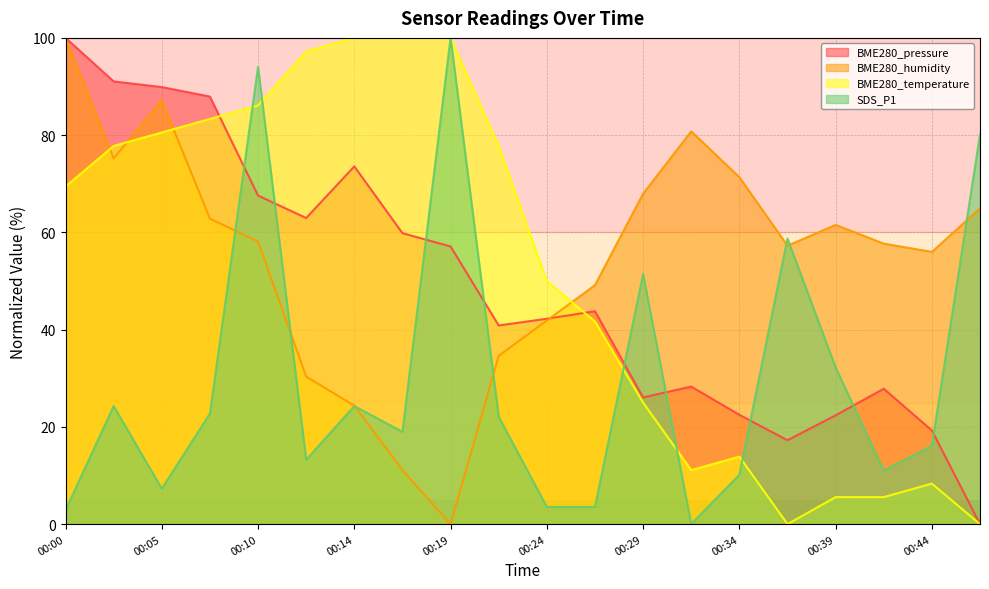

Count the number of data series in this chart.

4